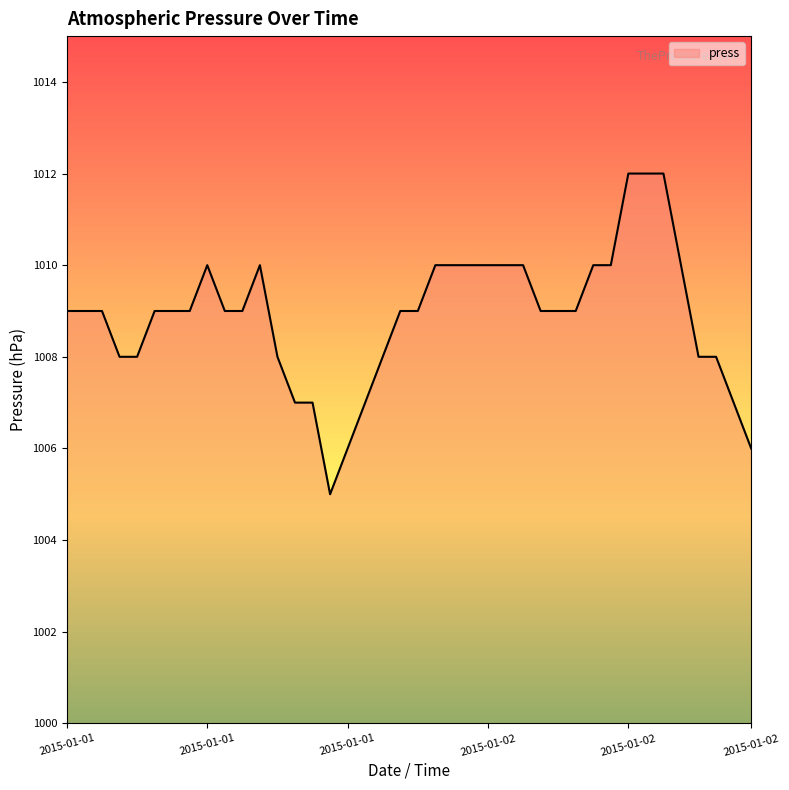

What is the minimum value shown in the chart?

1005